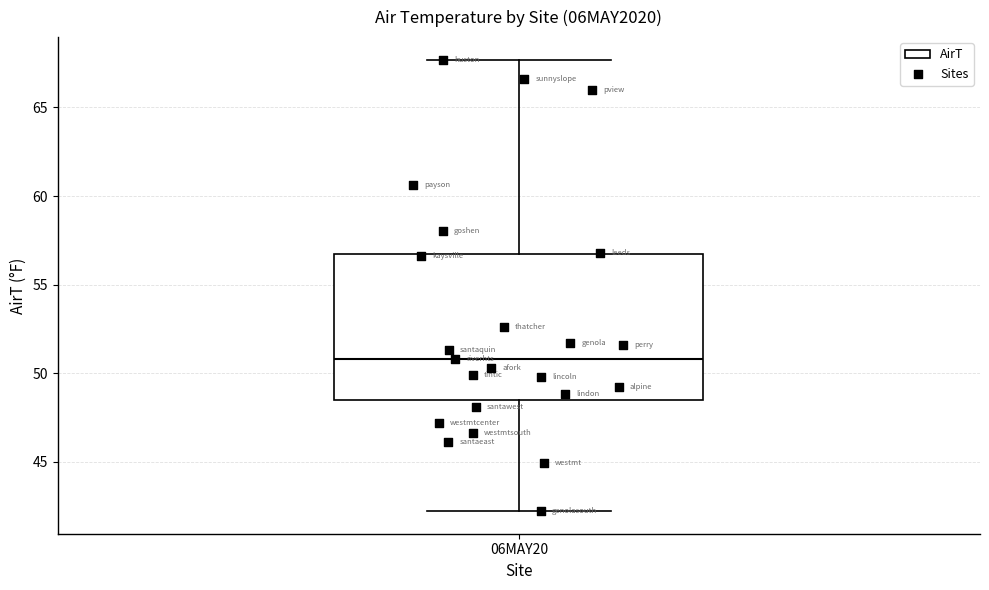

Where does the median line of the box for 06MAY20 sit on the y-axis? The values are not printed on the chart, so give them approximately, as read against the axis.

51.0